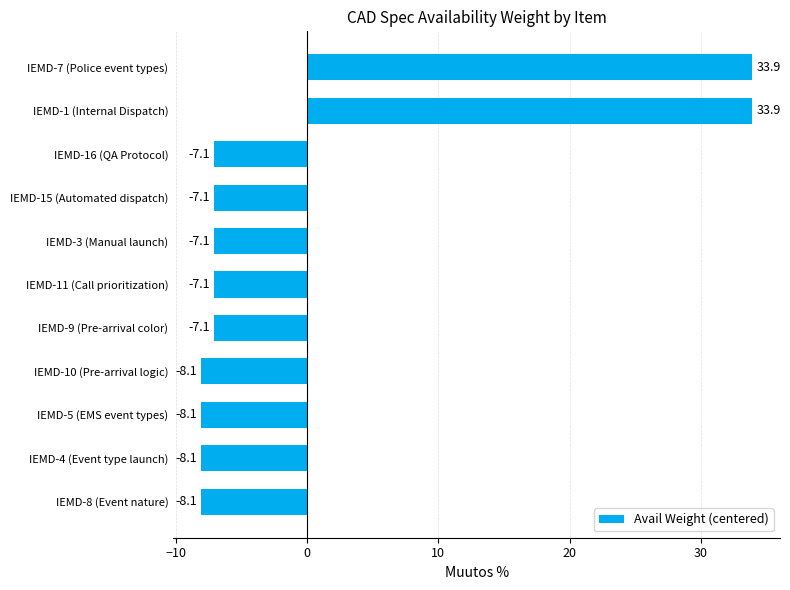

Is it true that the value at IEMD-11 (Call prioritization) is -7.1?

True